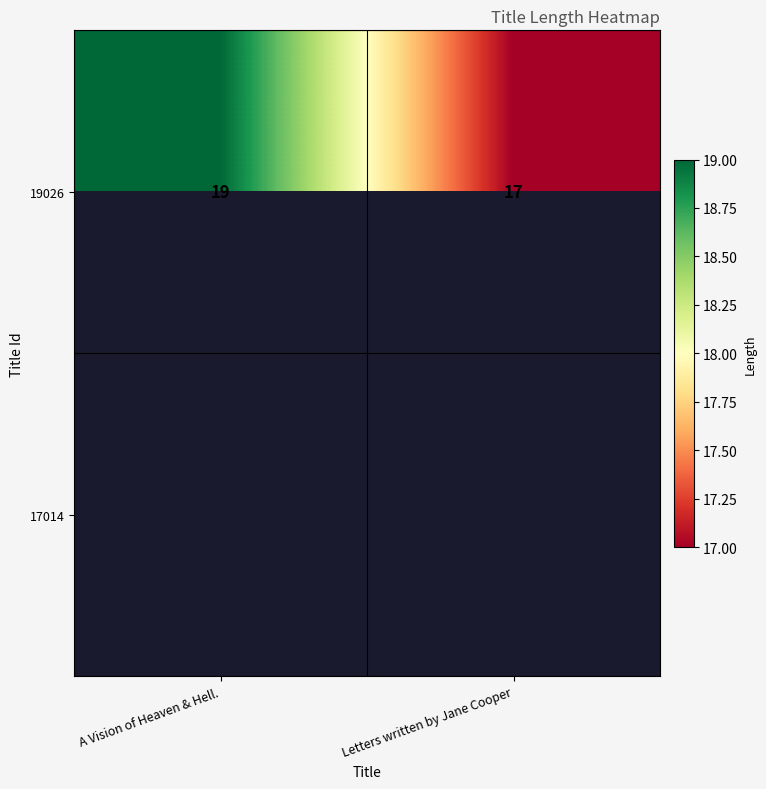

Is it true that 19026 equals 26 at Letters written by Jane Cooper?

False